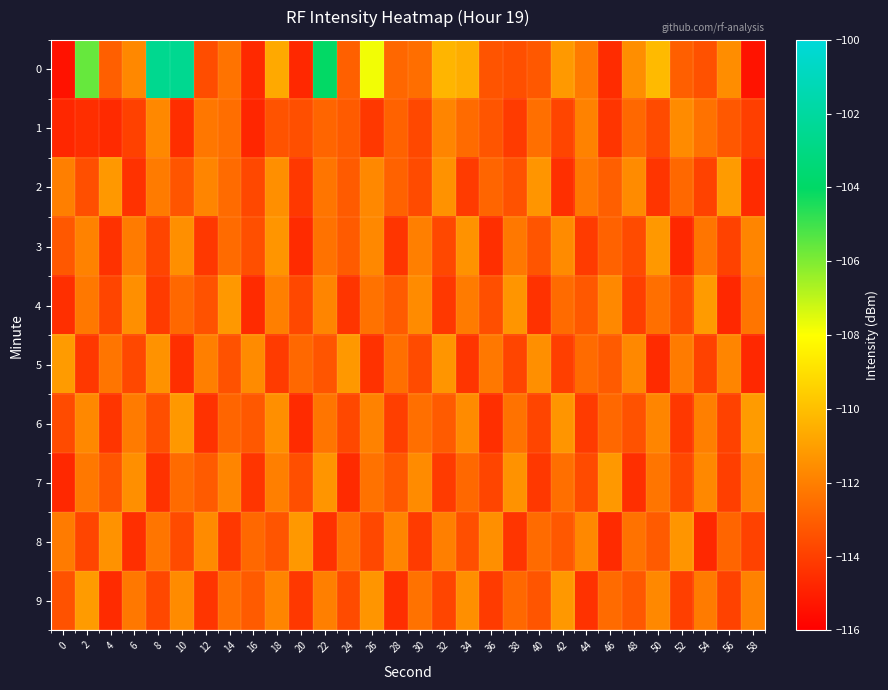

At which category is the sum across all series the highest?

22